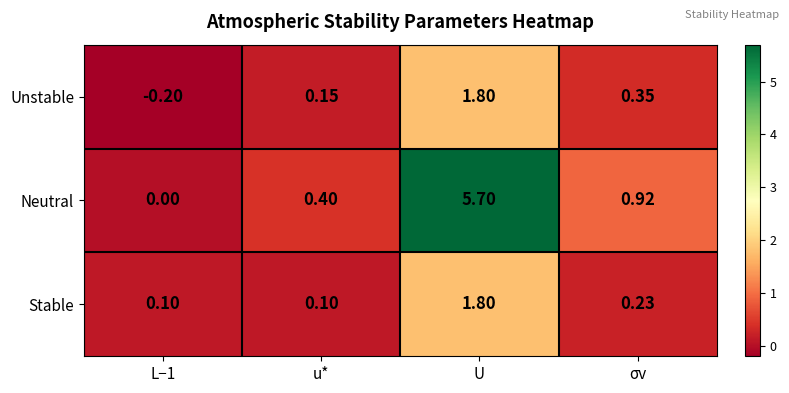

At which label does Unstable first exceed 0?

u*